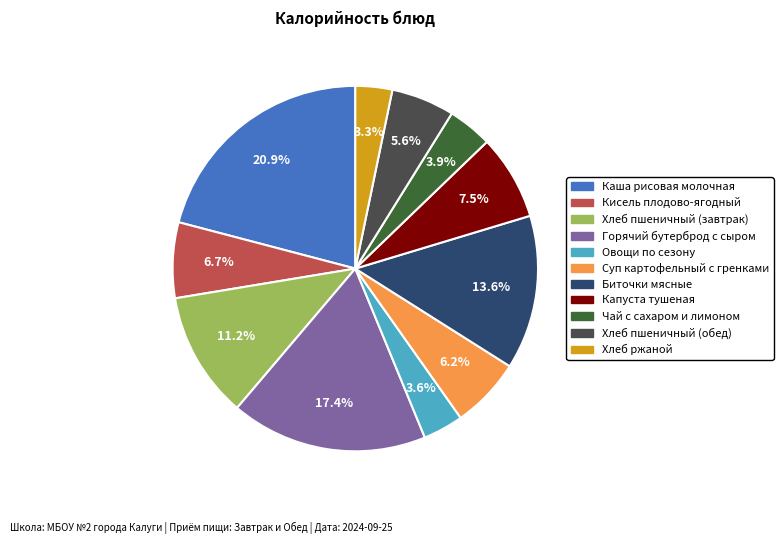

What percentage is the Чай с сахаром и лимоном slice, to the nearest percent?

4%